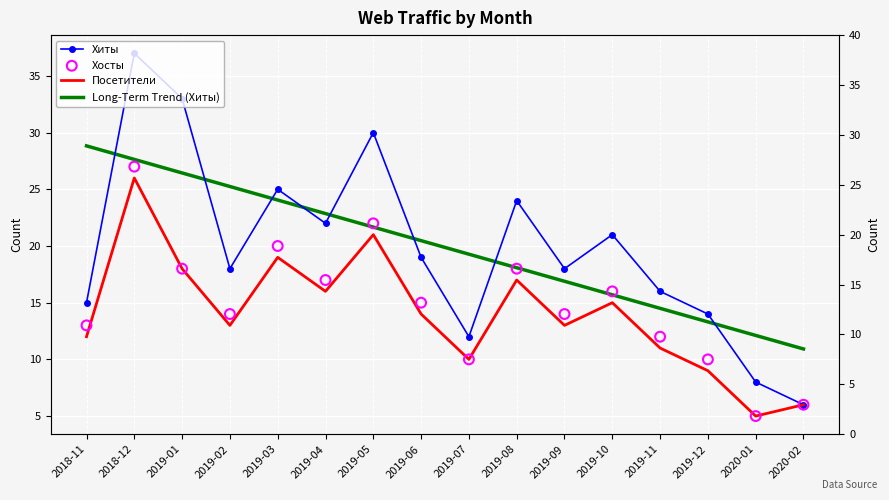

Which series contains the lowest Y value?

Посетители